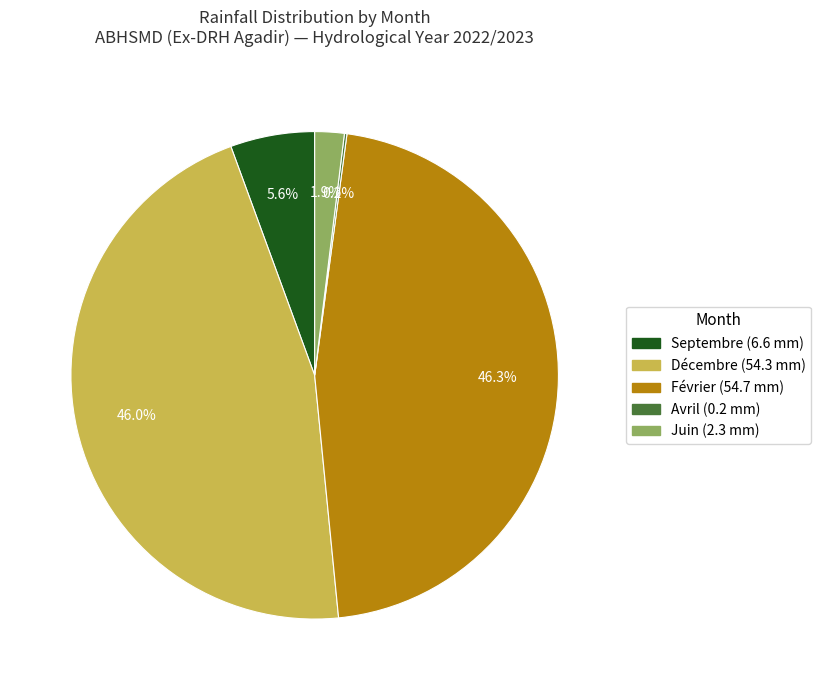

Does any single category account for the majority?

No